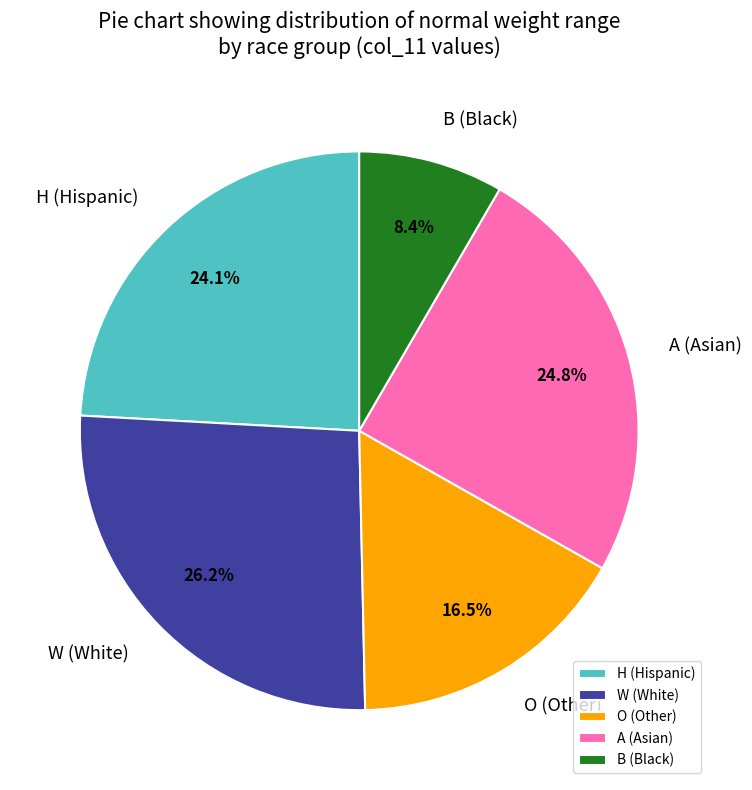

Between W (White) and A (Asian), which is larger?

W (White)